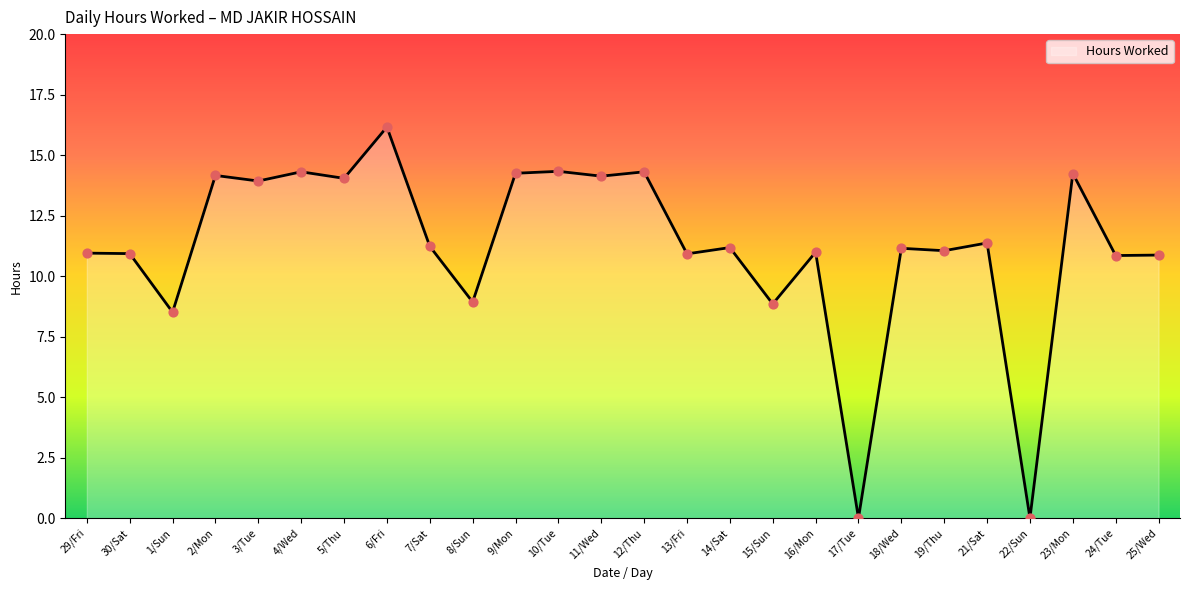

What is the change in value from 5/Thu to 18/Wed?

-2.9